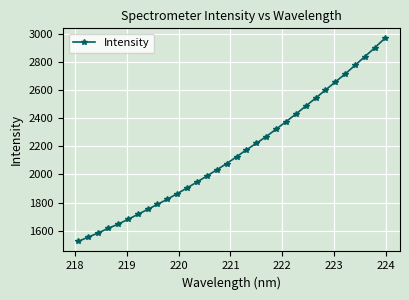

What is the maximum value shown in the chart?

2967.4